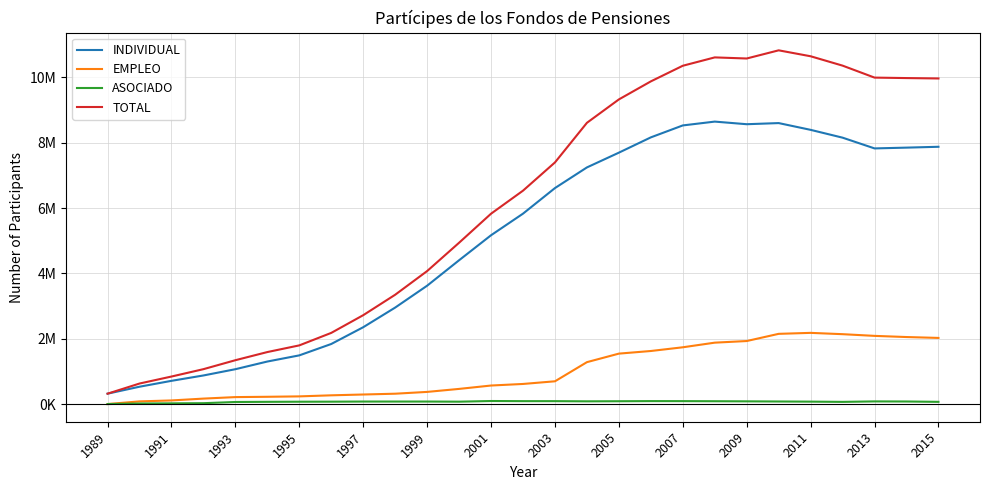

Does the chart display data point markers on the line(s)?

No